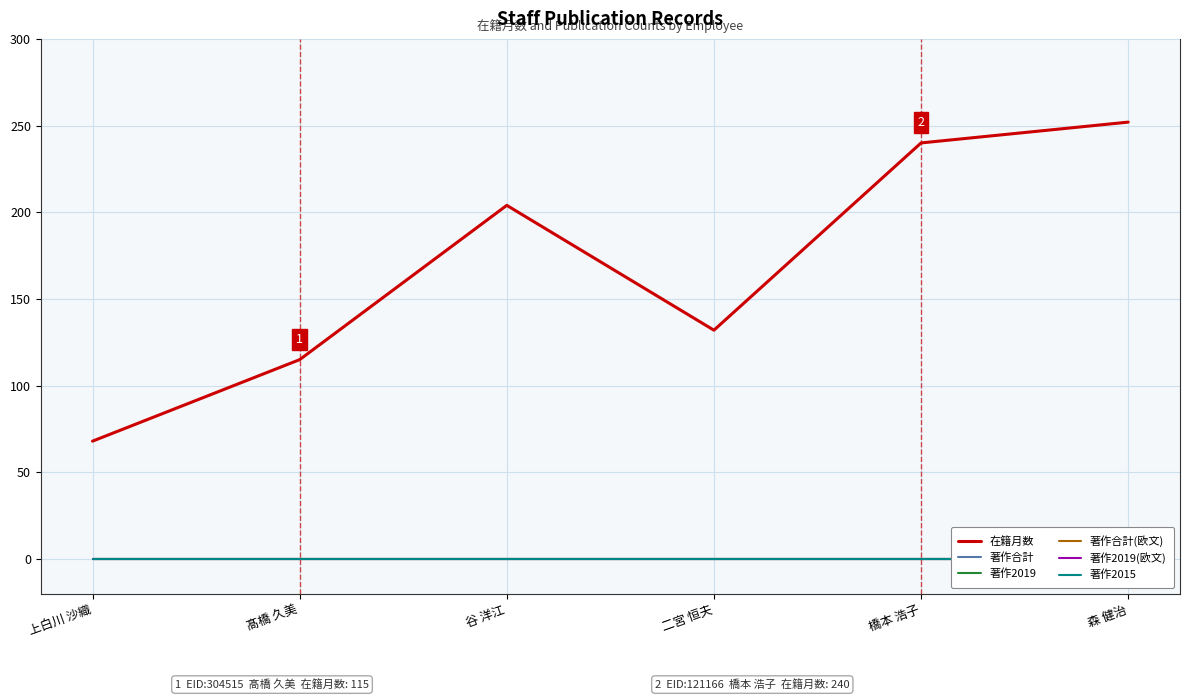

Rank the categories by 著作2015 value from lowest to highest.

上白川 沙織, 髙橋 久美, 谷 洋江, 二宮 恒夫, 橋本 浩子, 森 健治